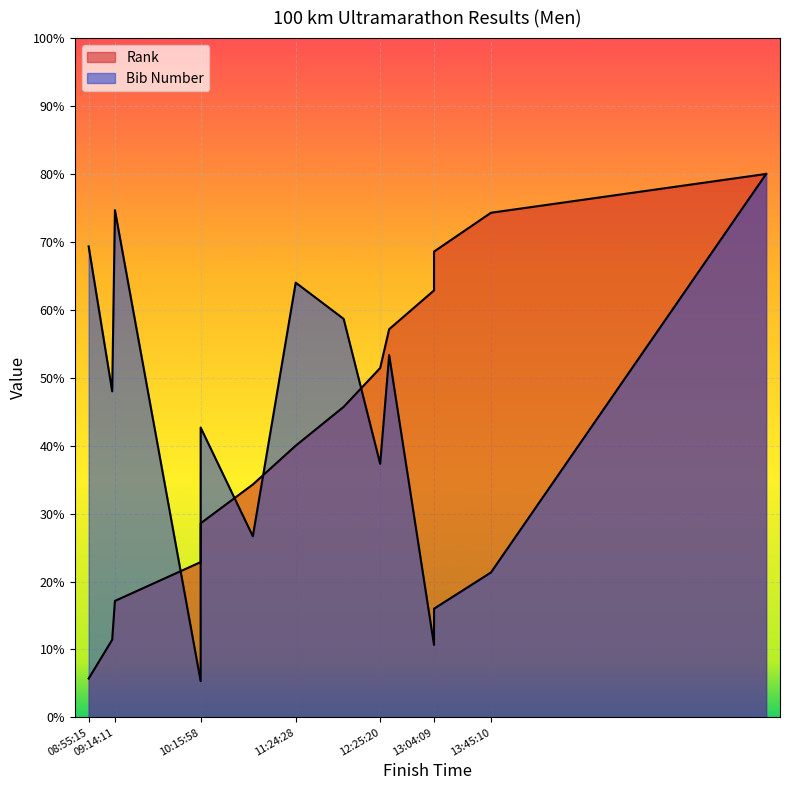

What is the smallest value displayed?

5.3